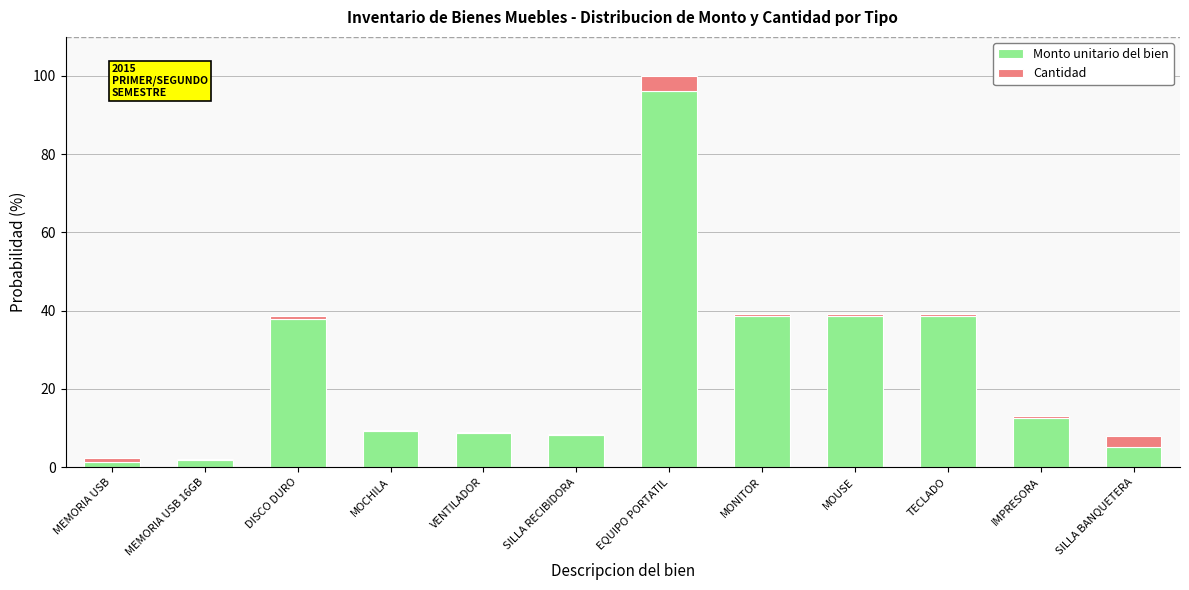

The Monto unitario del bien series shows 8.7 at VENTILADOR. True or false?

True